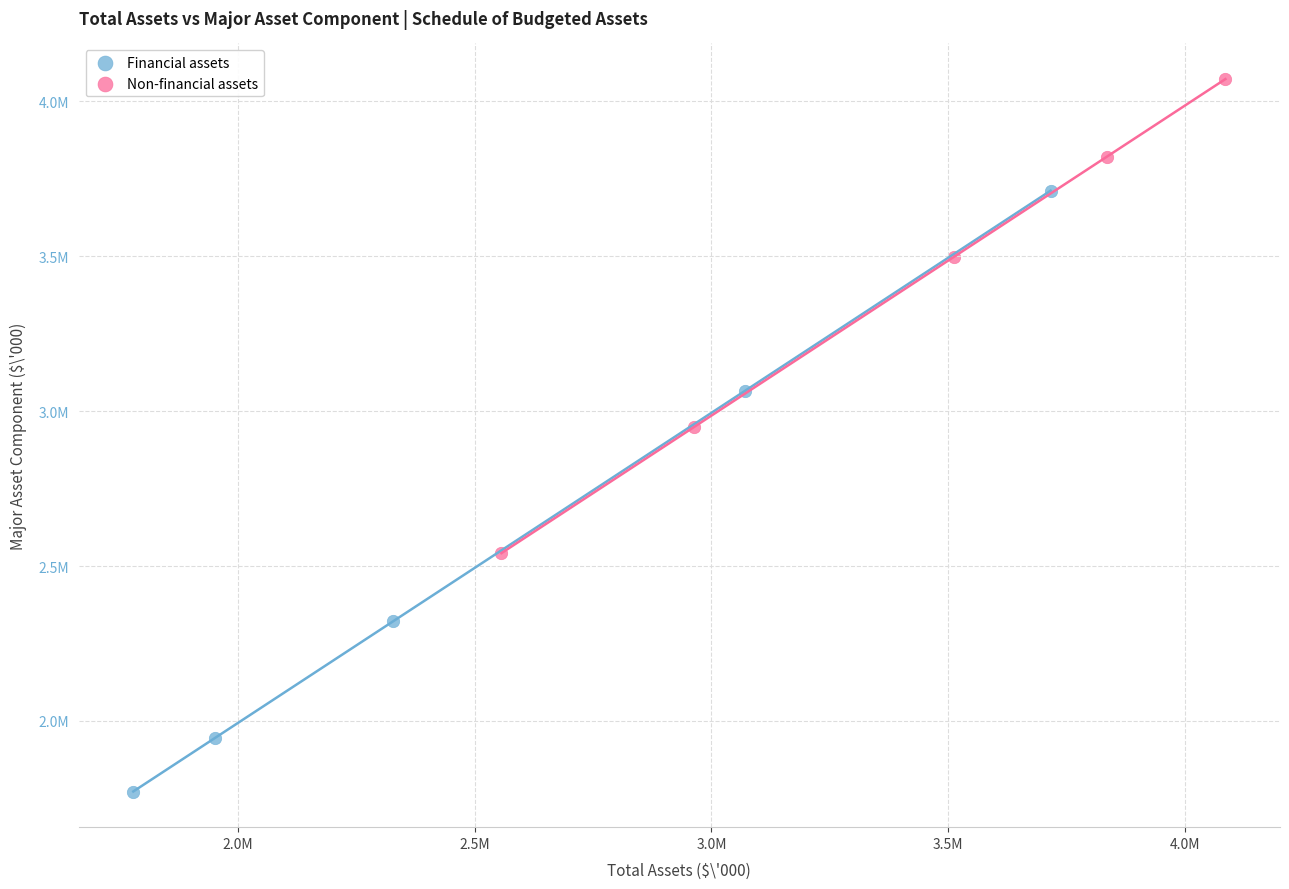

Which series contains the lowest Y value?

Financial assets